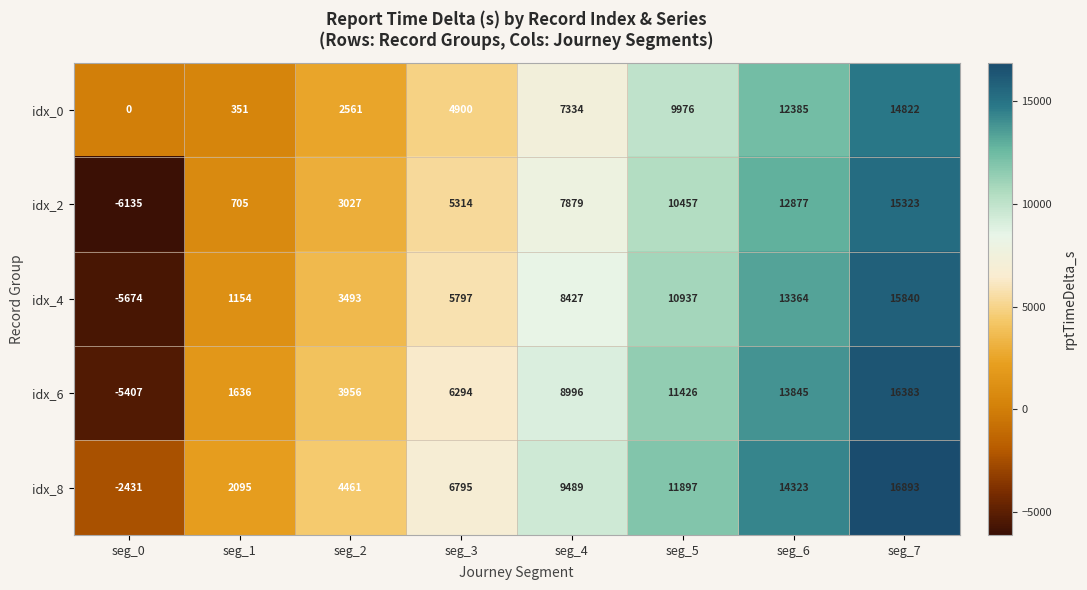

What is the difference between the second highest and second lowest values in the idx_6 series?

12209